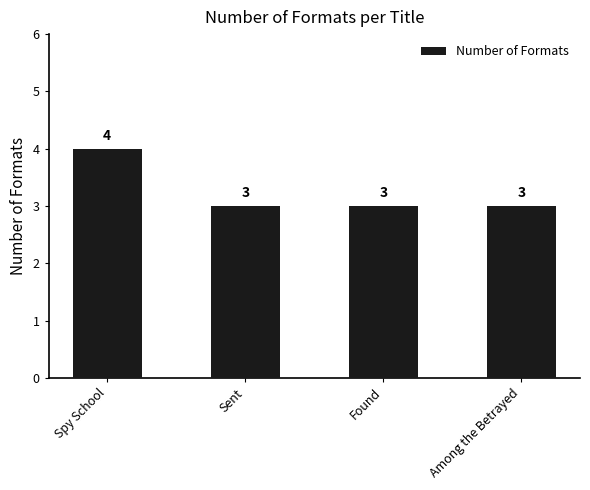

At which category does the chart reach its peak across all series?

Spy School